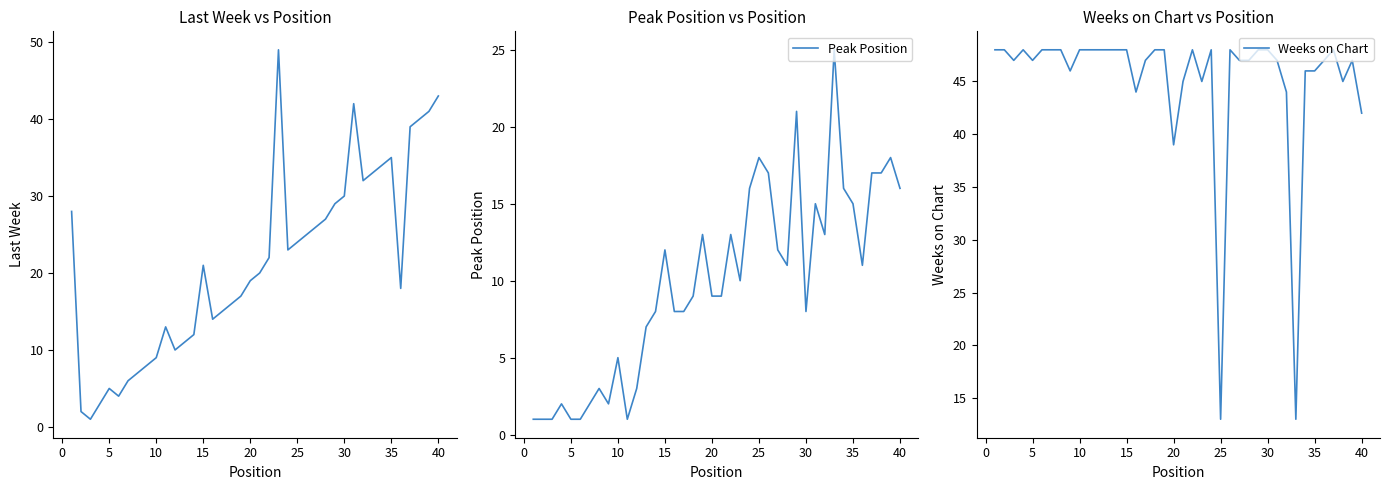

The value of Peak Position at 15 is 16. True or false?

False